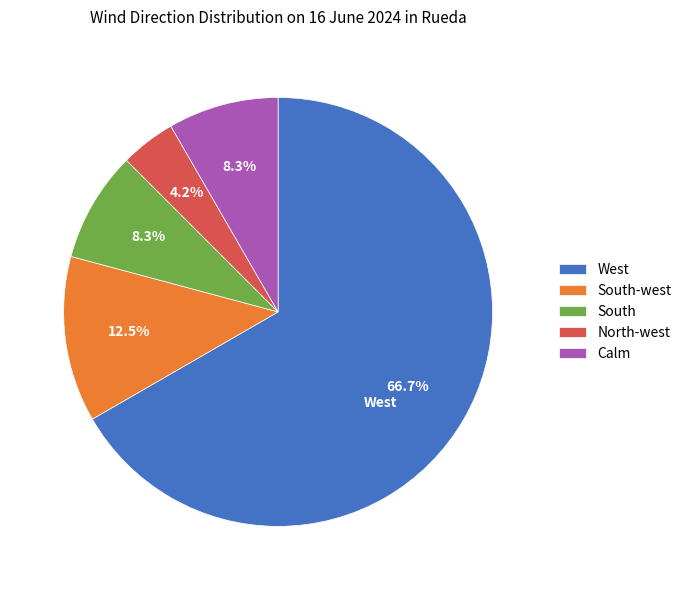

To the nearest percent, what is the combined percentage of South-west and Calm?

21%